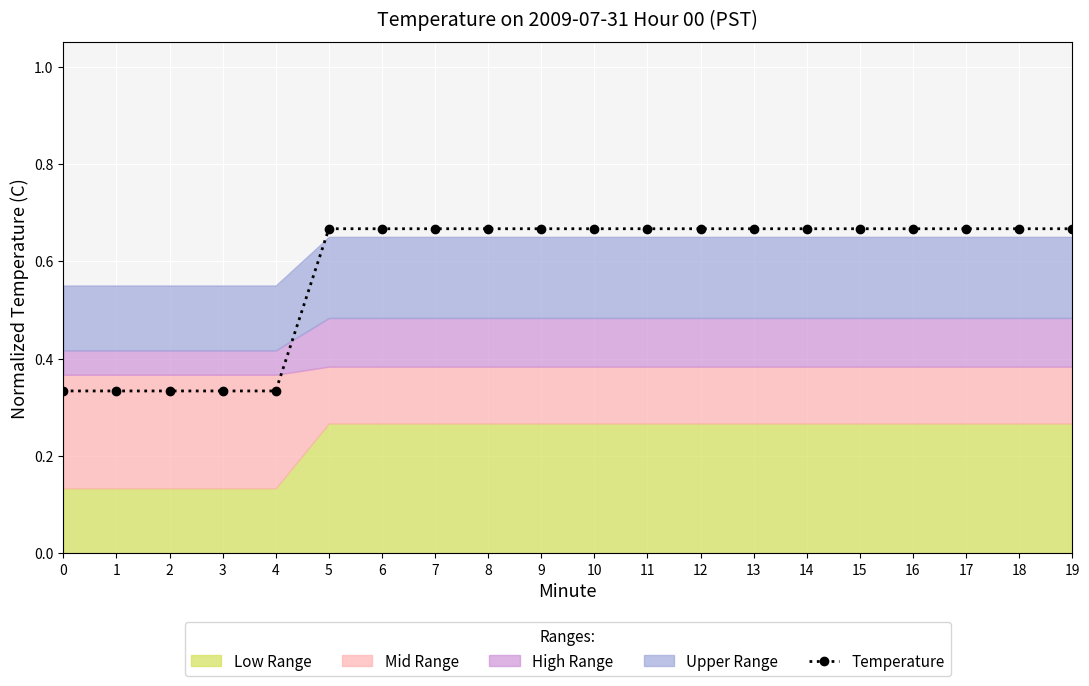

At which category does the chart reach its peak across all series?

5